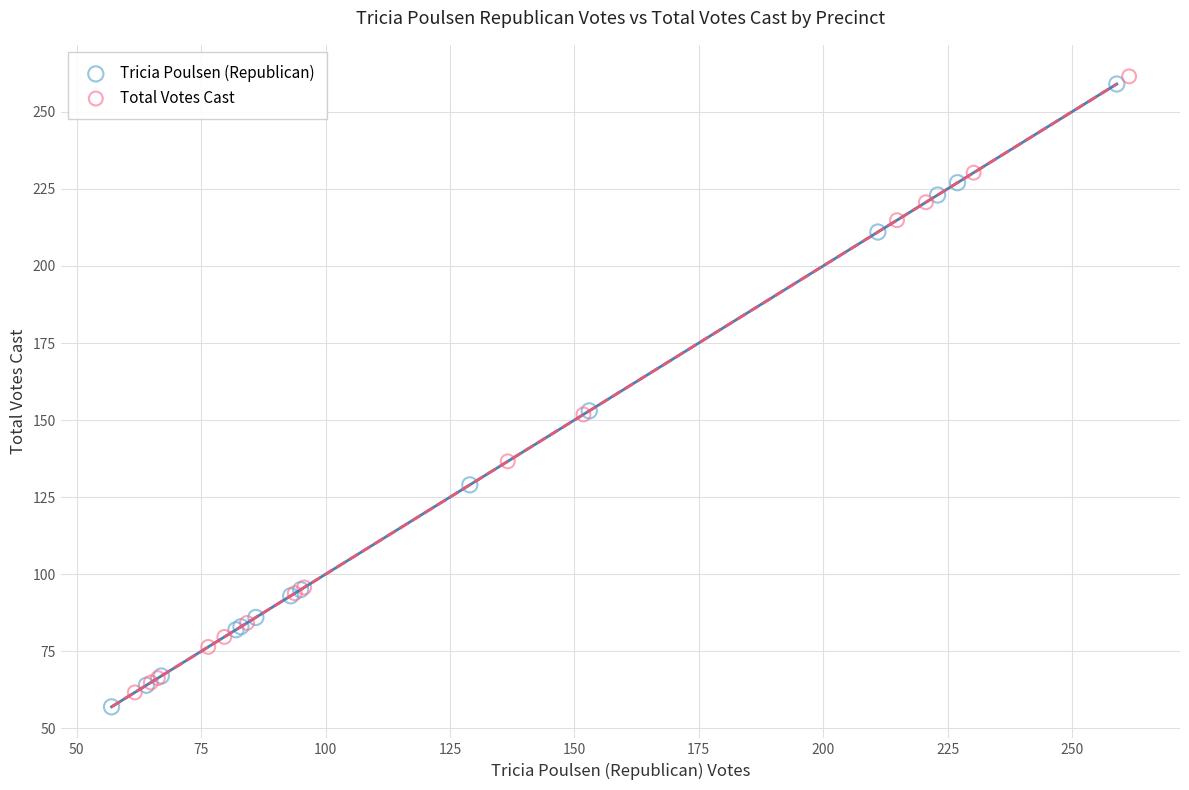

Which series has the widest spread of Y values?

Tricia Poulsen (Republican)